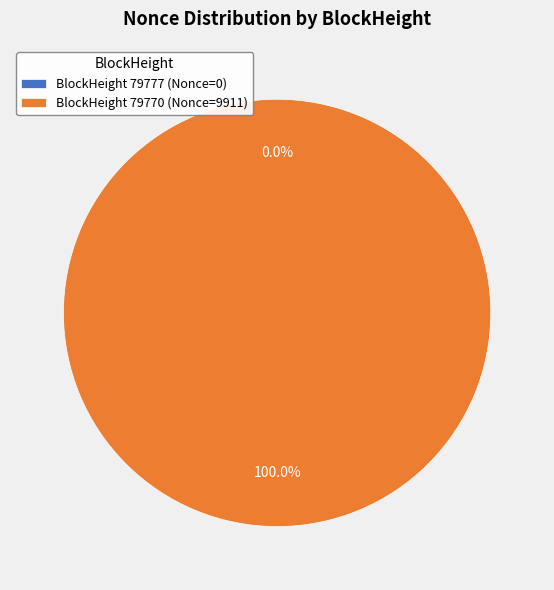

Which category accounts for the majority?

79770